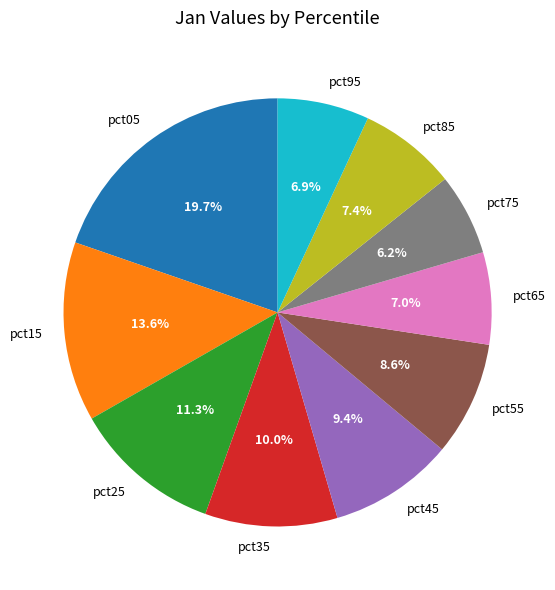

What portion of the pie excludes pct55?

91.4%